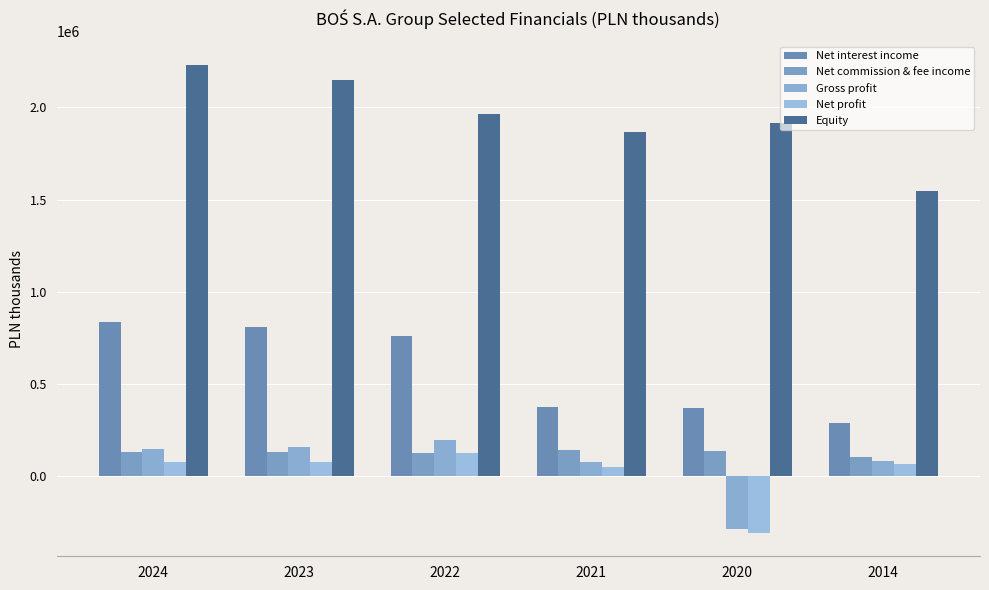

At which category is the sum across all series the highest?

2024